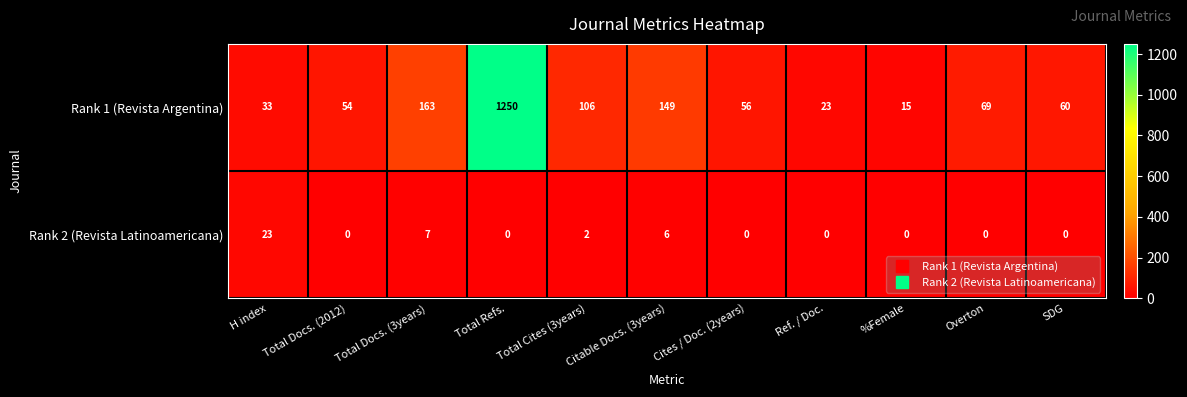

Which series has the widest spread of values?

Rank 1 (Revista Argentina)